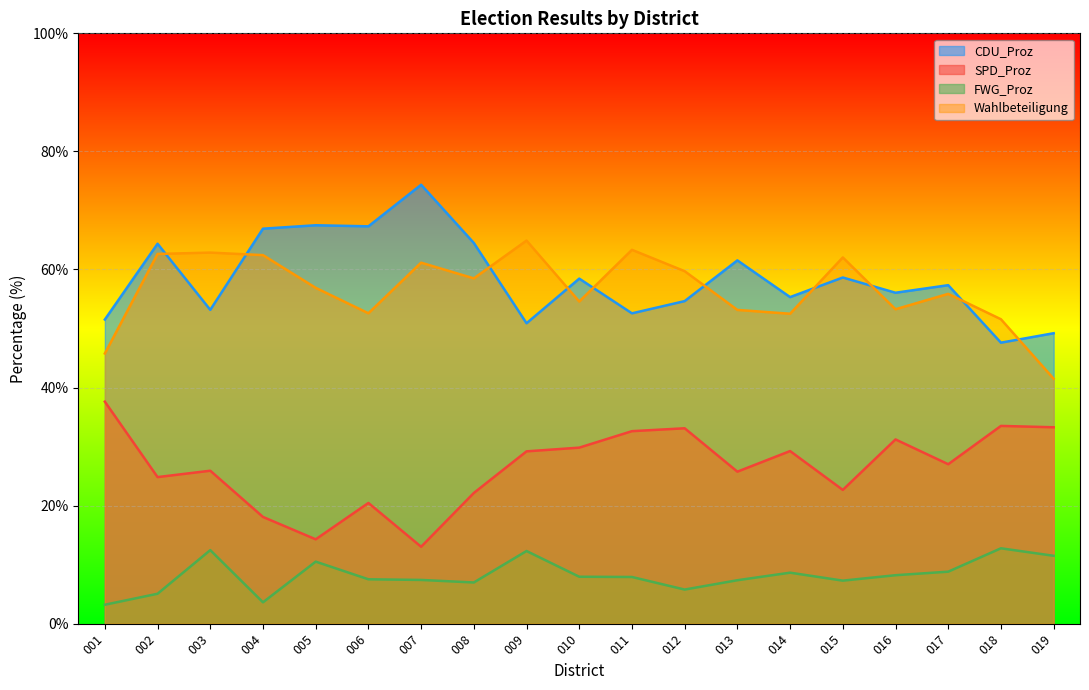

Between 016 and 014, which is larger?

016